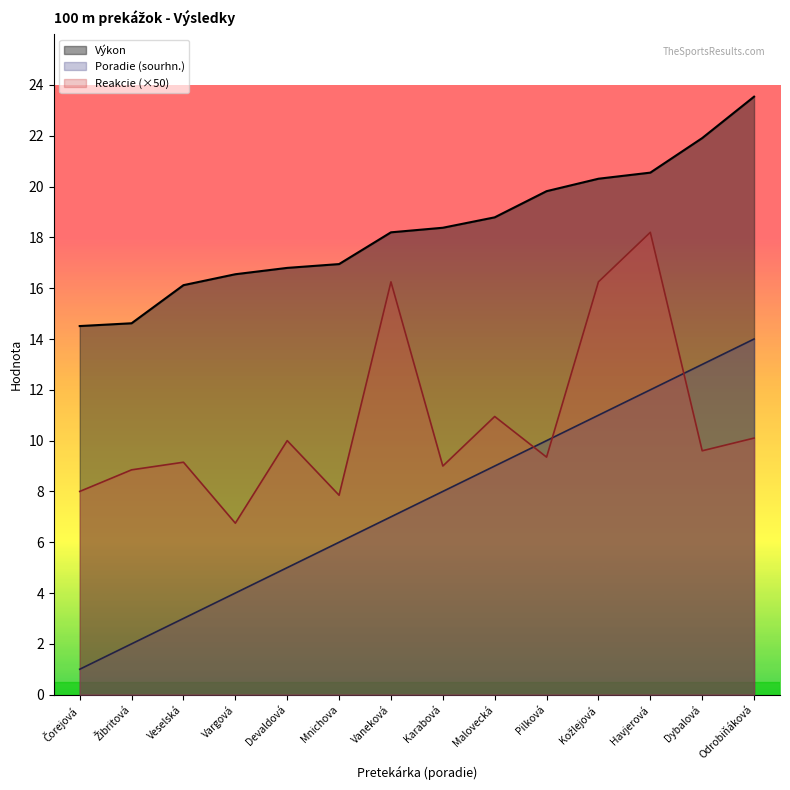

What is the label of the 9th point from the left?

Malovecká